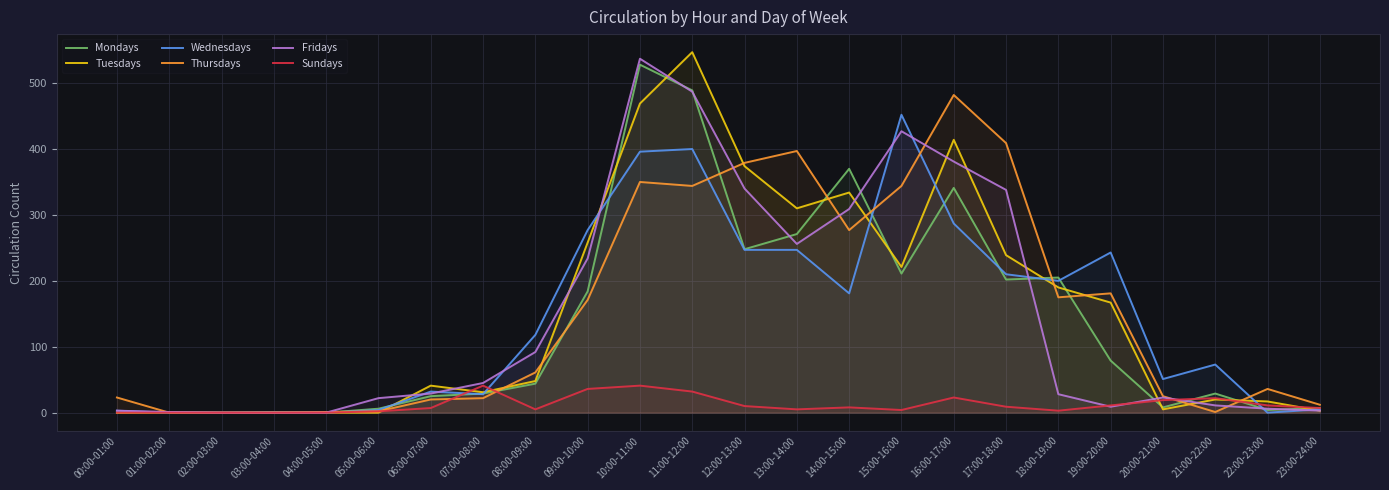

True or false: Thursdays has a value of 41 at 20:00-21:00.

False